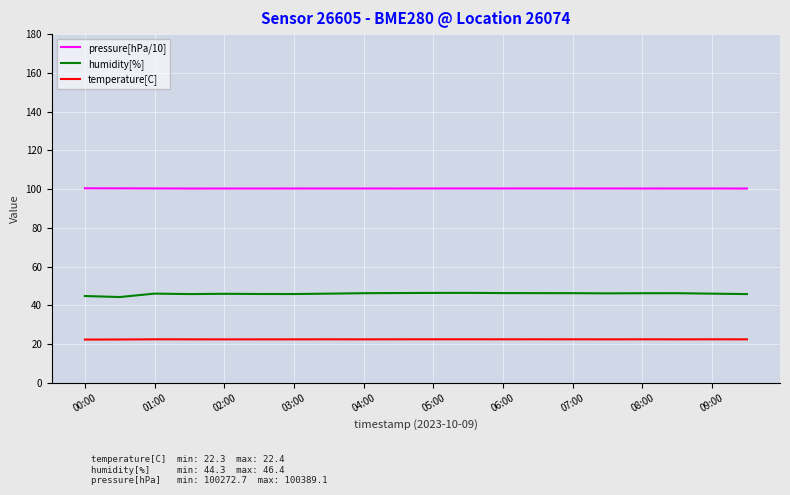

List the series in order of their overall mean, highest first.

pressure[hPa/10], humidity[%], temperature[C]